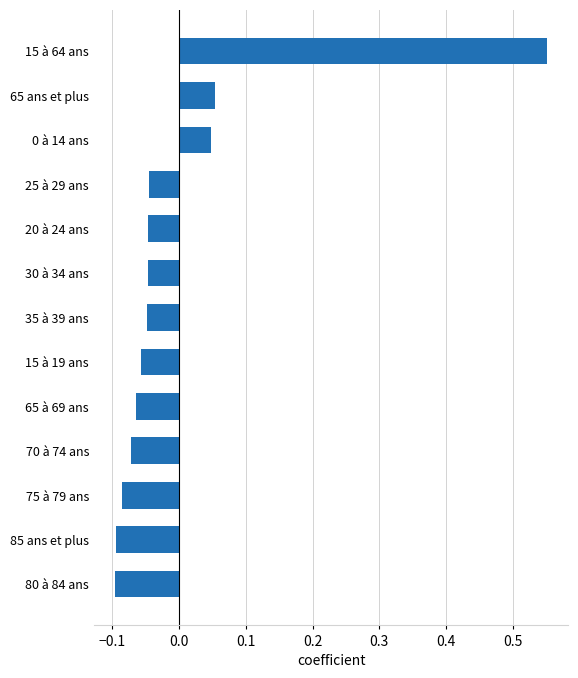

Which category has the highest value across all series?

15 à 64 ans